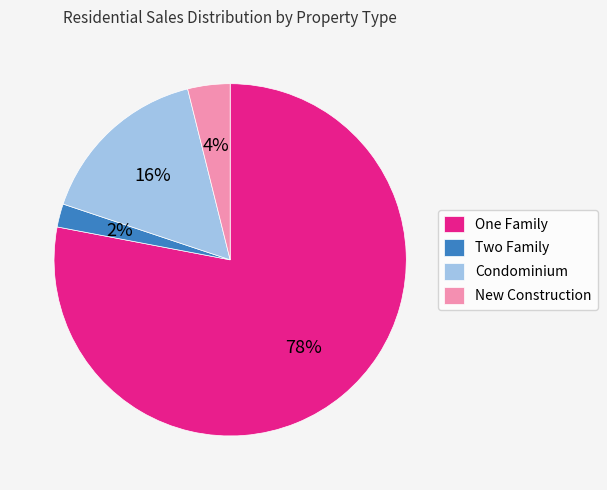

What percentage is the One Family slice, to the nearest percent?

78%